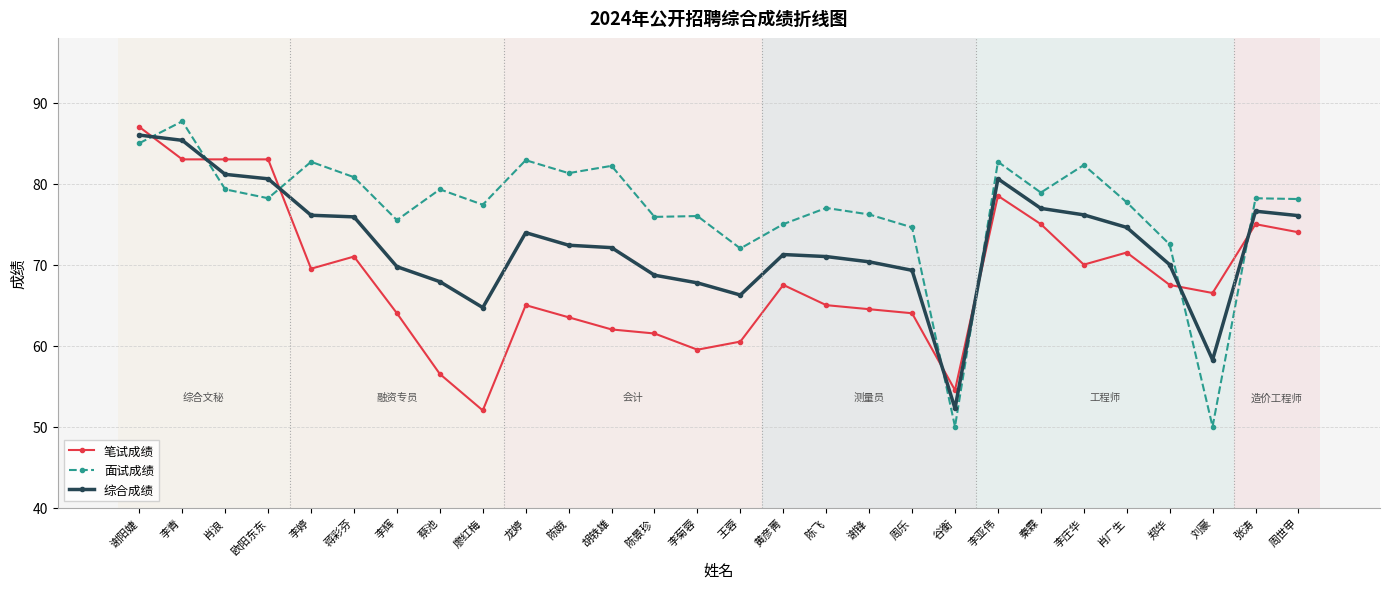

Where is 面试成绩 nearest to the value 68?

王蓉